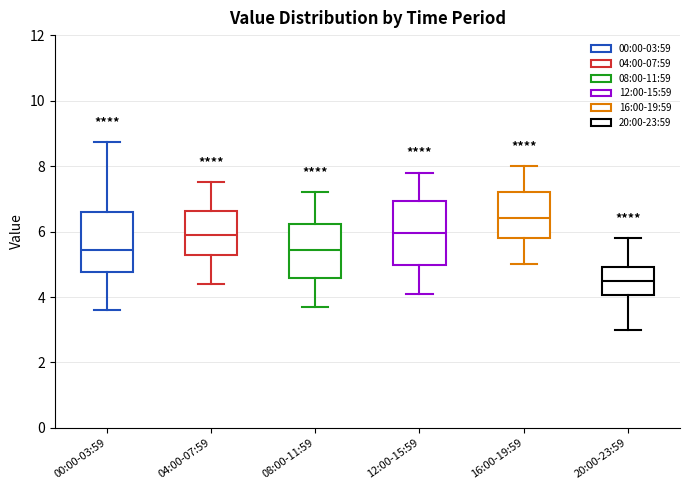

Where is the upper edge of the box for 04:00-07:59 on the y-axis? The values are not printed on the chart, so give them approximately, as read against the axis.

6.6